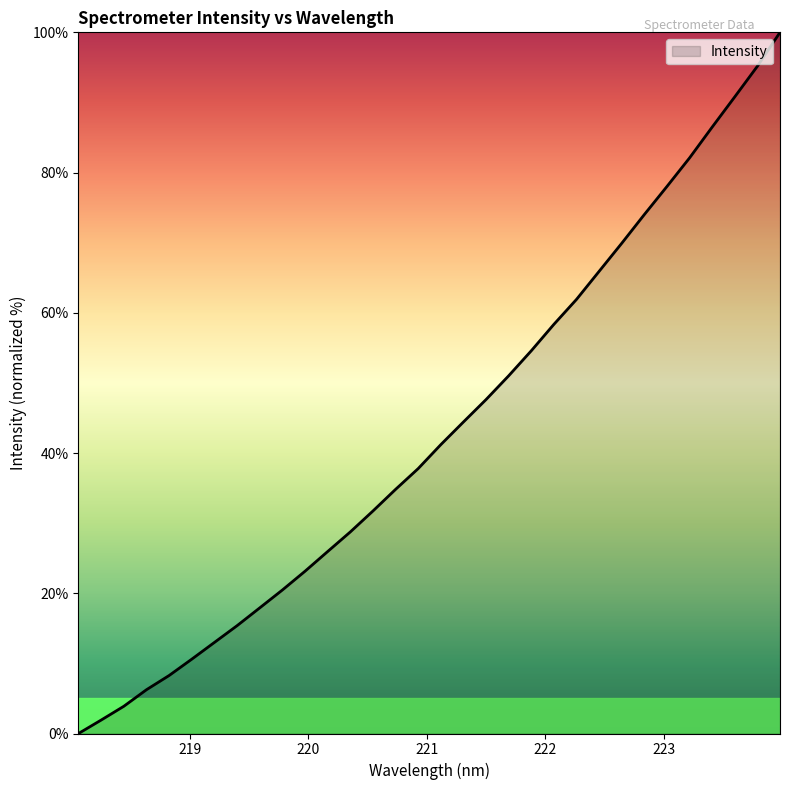

What is the average value?

43.2